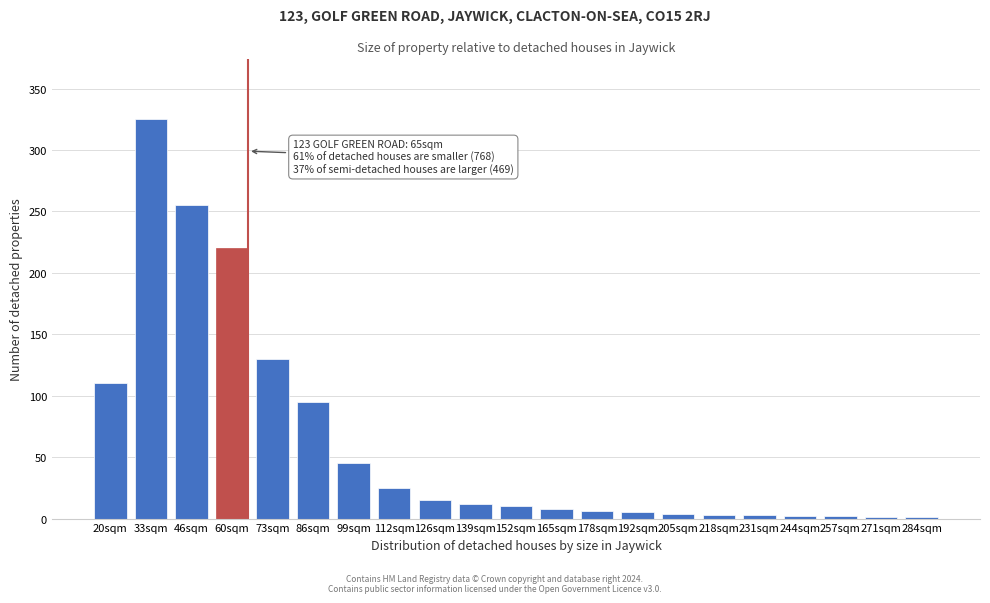

The chart shows a value of 110 at 20sqm. True or false?

True